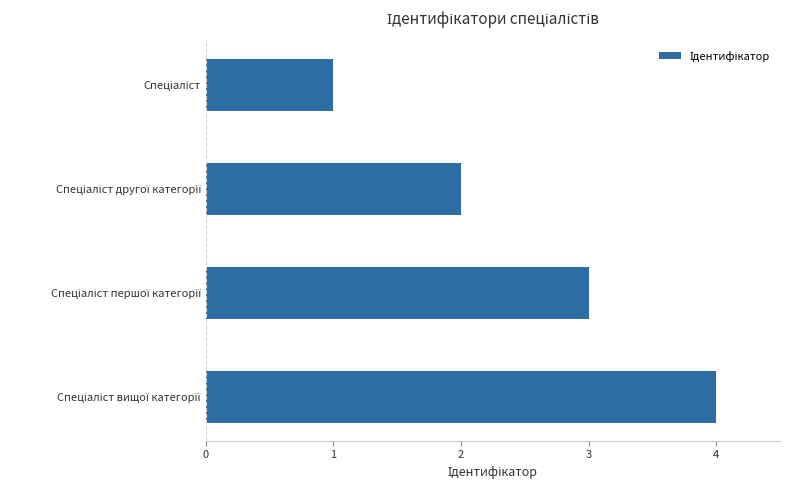

What is the difference between the second highest and minimum values?

2